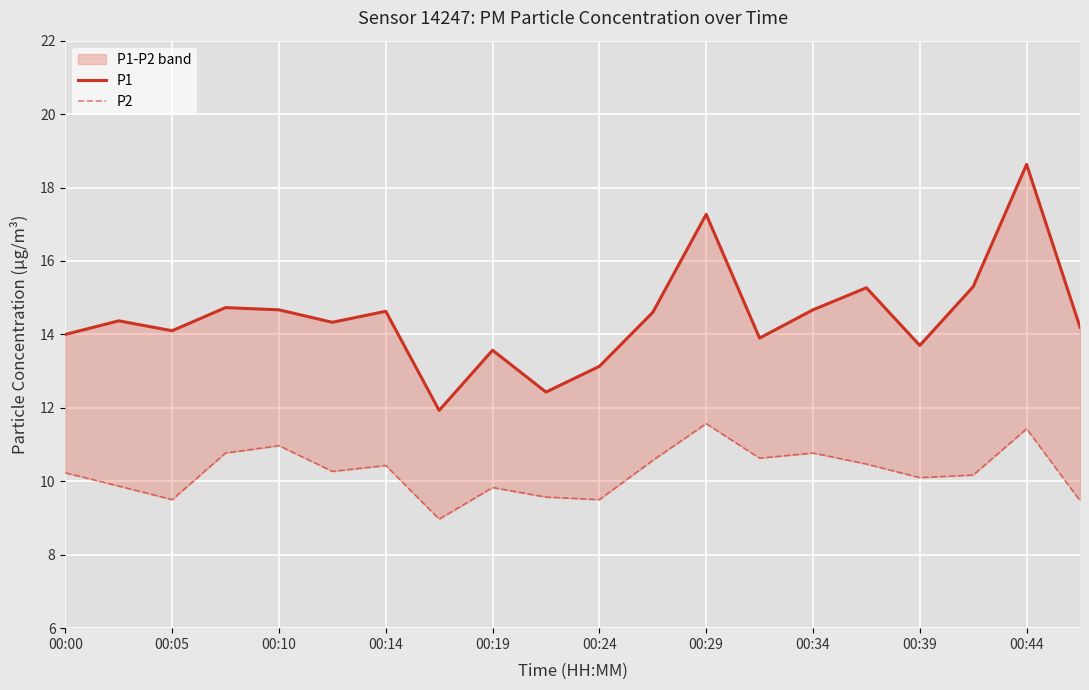

True or false: P2 and P1 cross at least once.

False